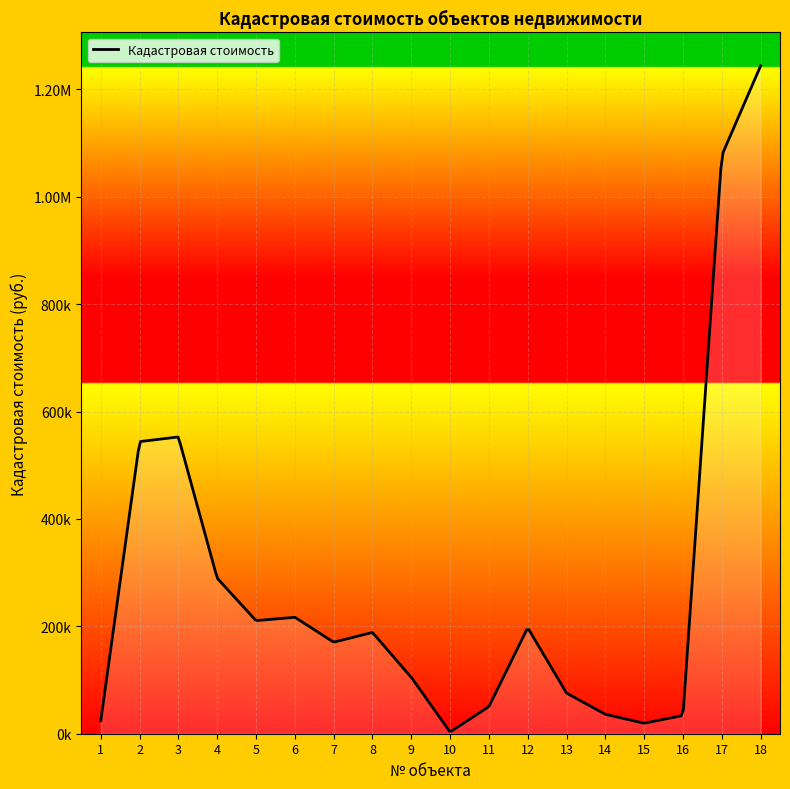

What is the difference between the maximum and second lowest values?

1223988.8